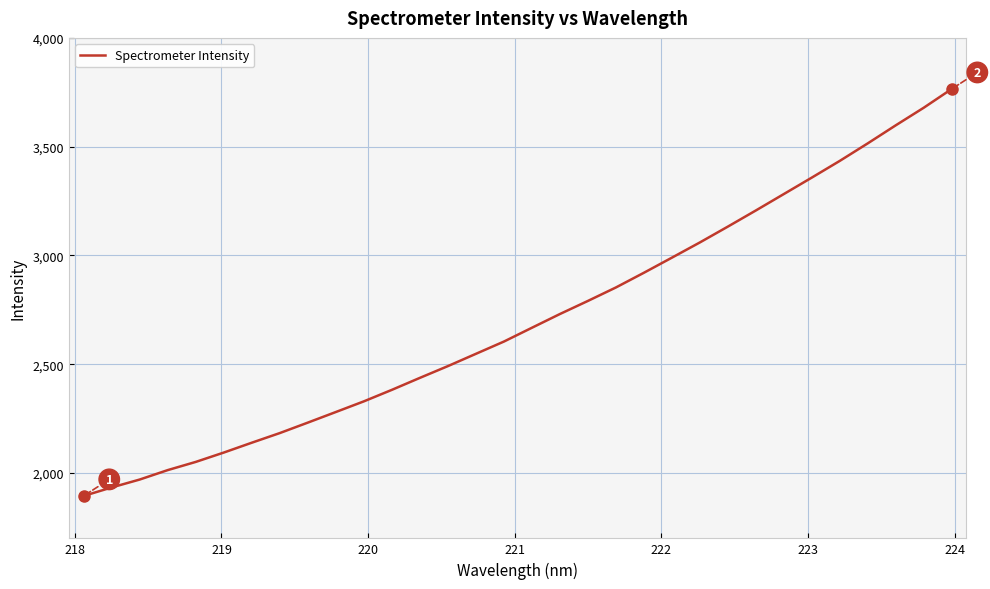

What is the maximum value shown in the chart?

3765.1